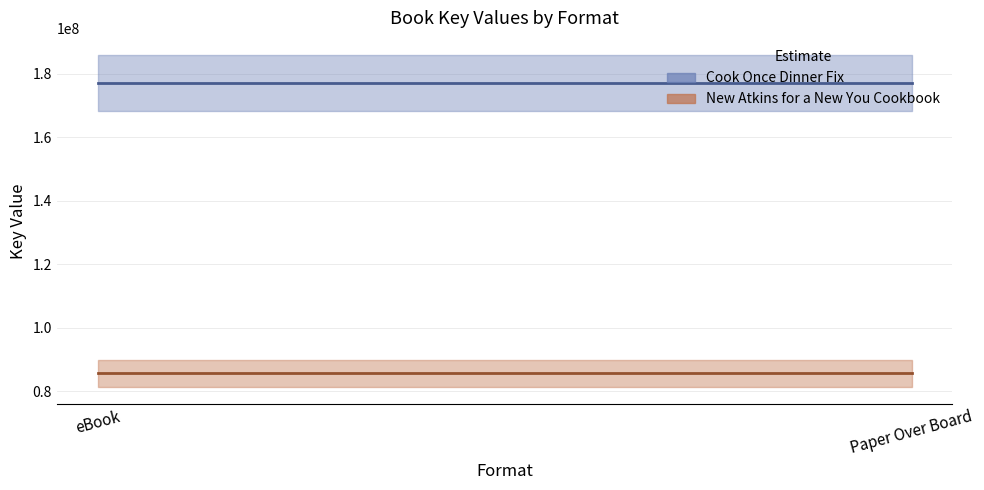

What is the label of the 2nd point from the left?

Paper Over Board